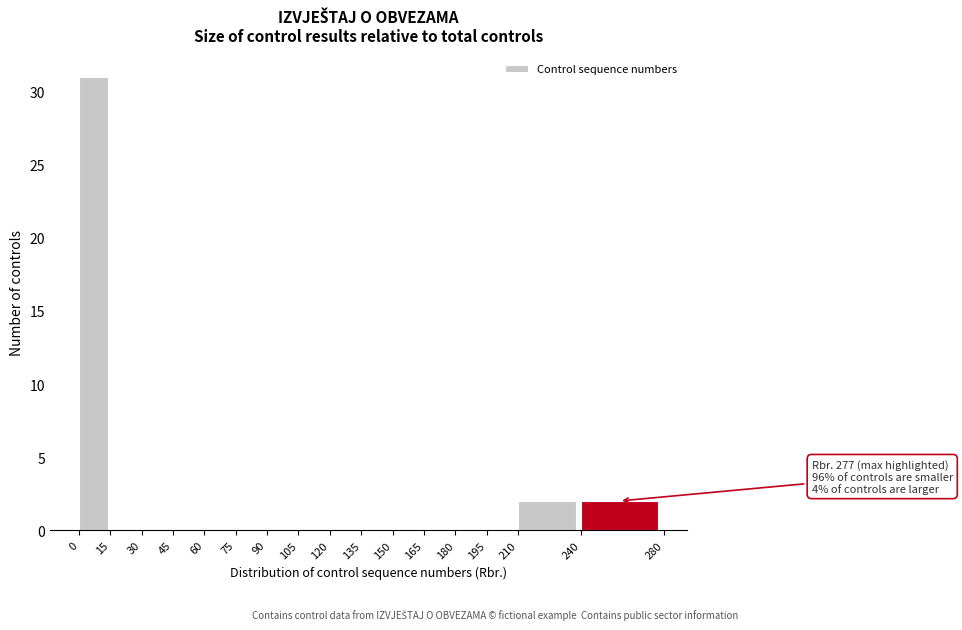

Which range on the x-axis has the tallest bar?

0 to 15